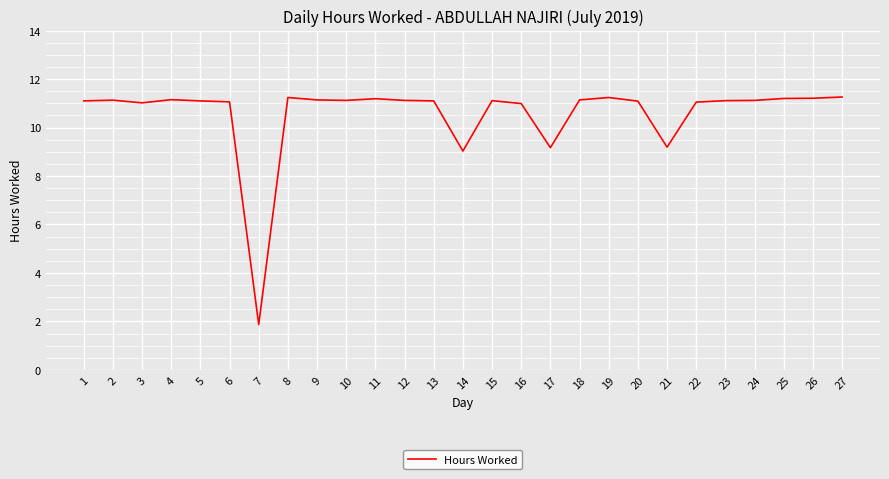

How many series are shown in this chart?

1